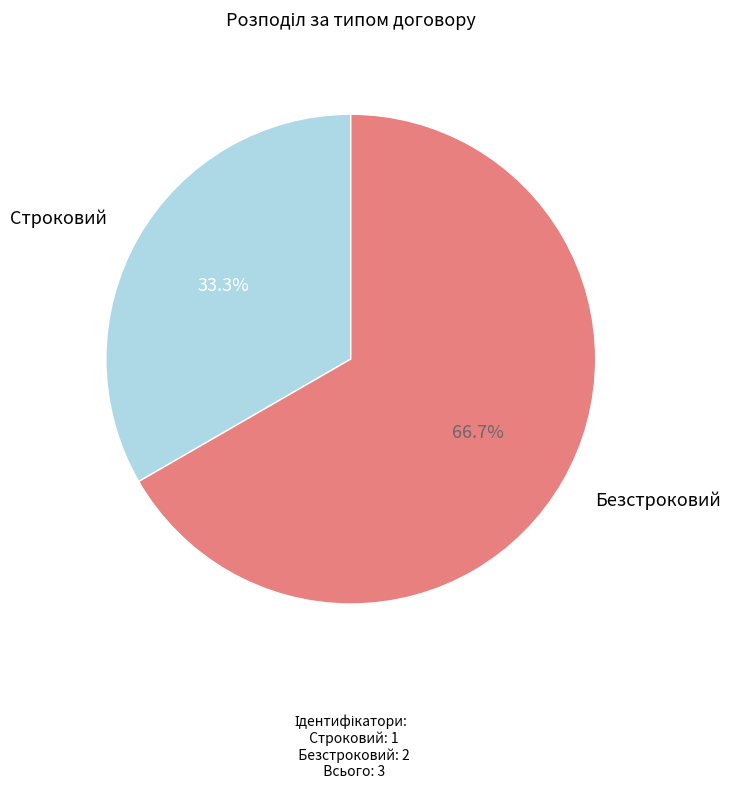

Is there a majority slice in this chart?

Yes